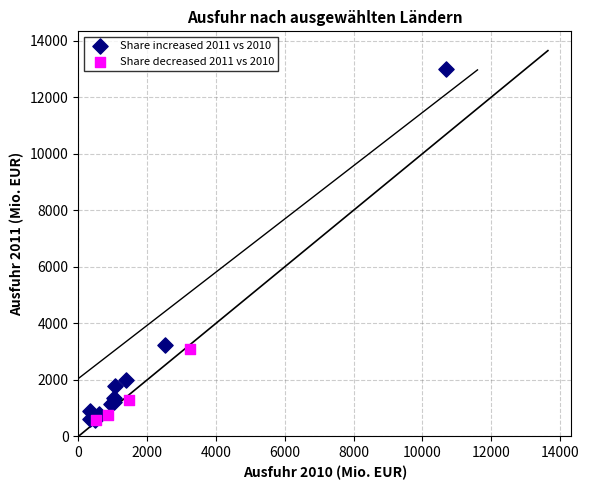

Which series contains the highest Y value?

Share increased 2011 vs 2010